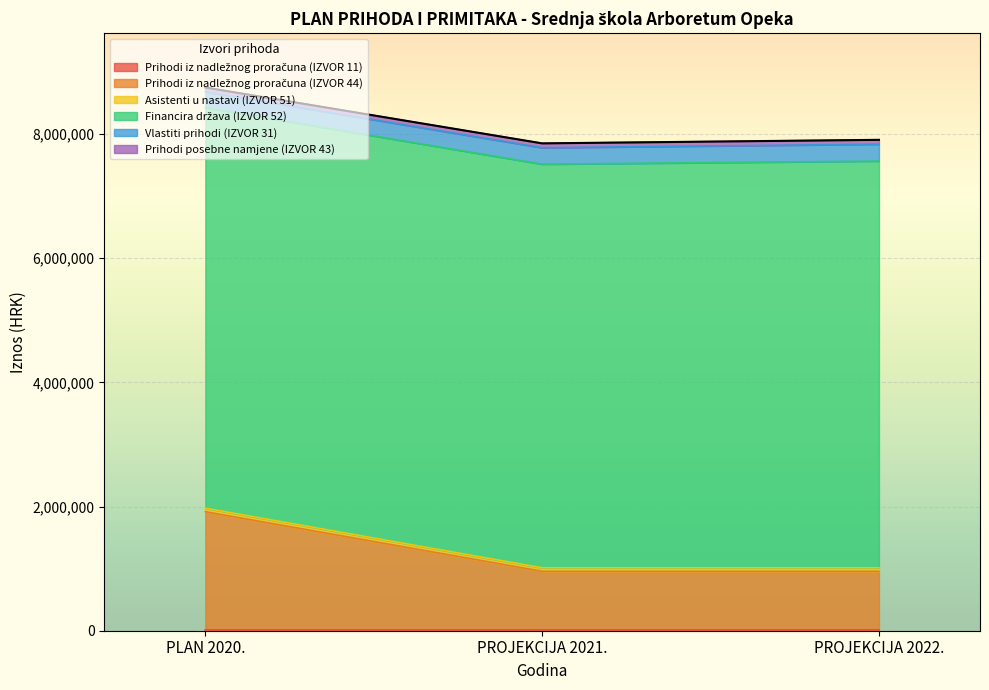

Which has a higher value, PROJEKCIJA 2022. or PLAN 2020.?

PROJEKCIJA 2022.